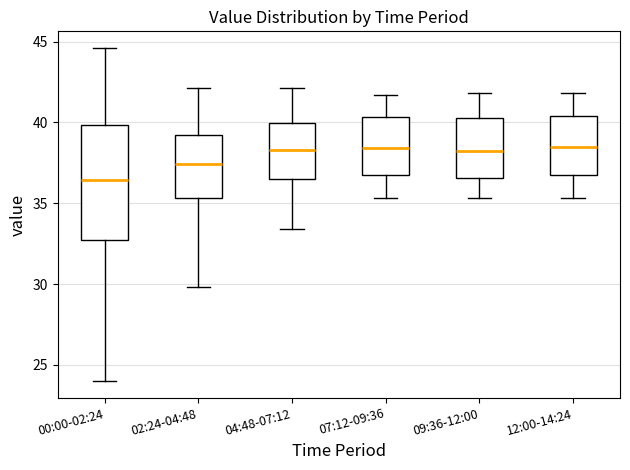

Which box is the tallest, from its lower edge to its upper edge?

00:00-02:24